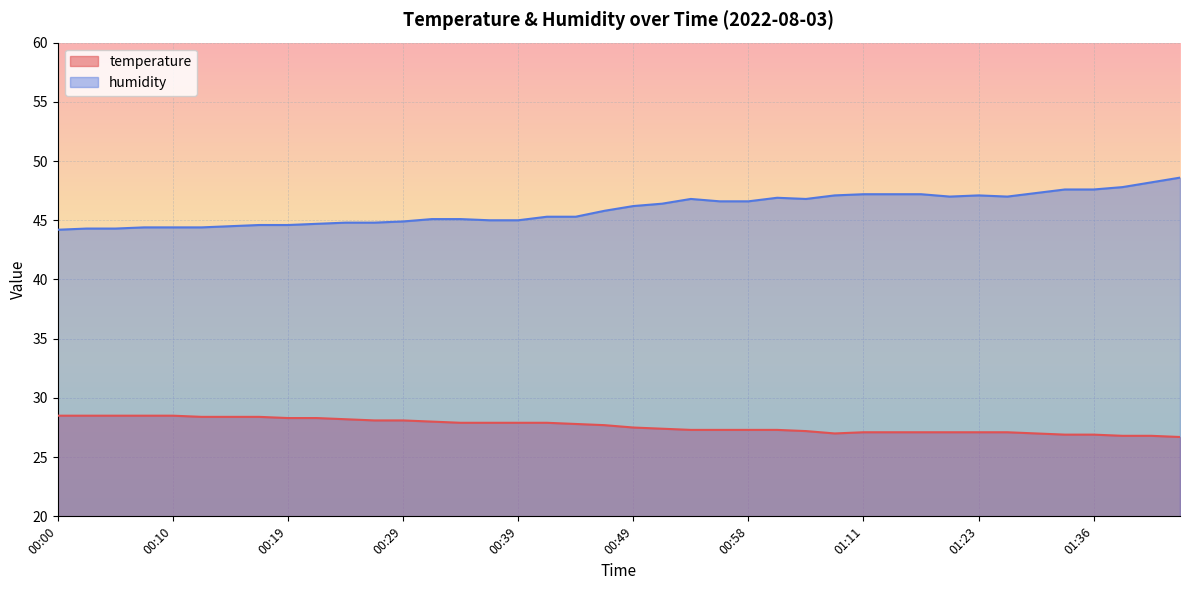

What position from the left is 01:41?

39